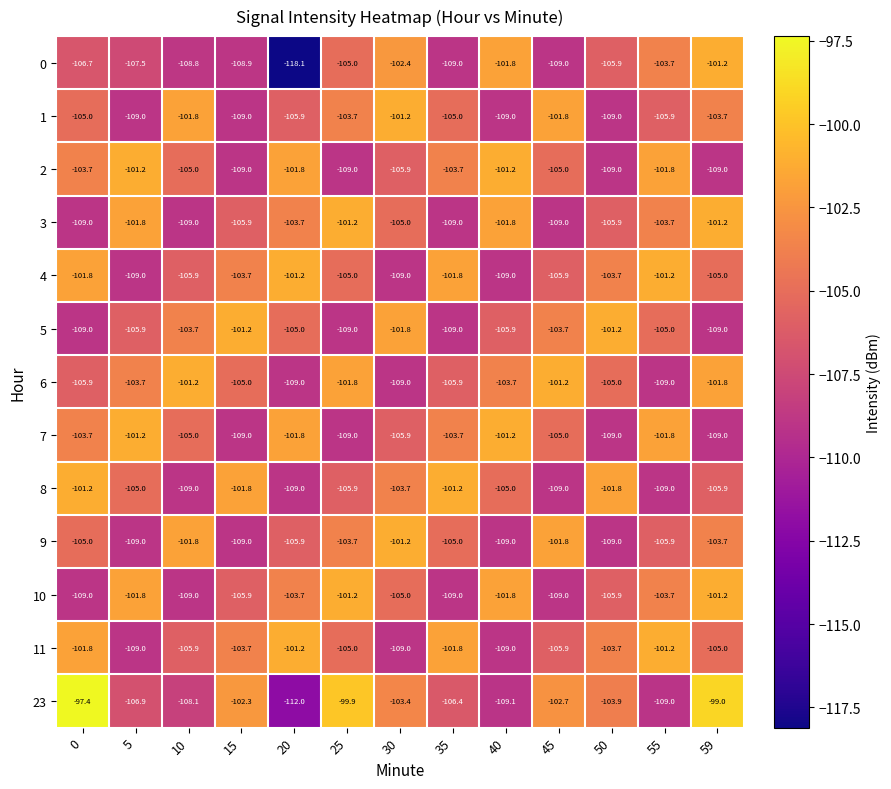

What is the sum of all 23 values?

-1360.1